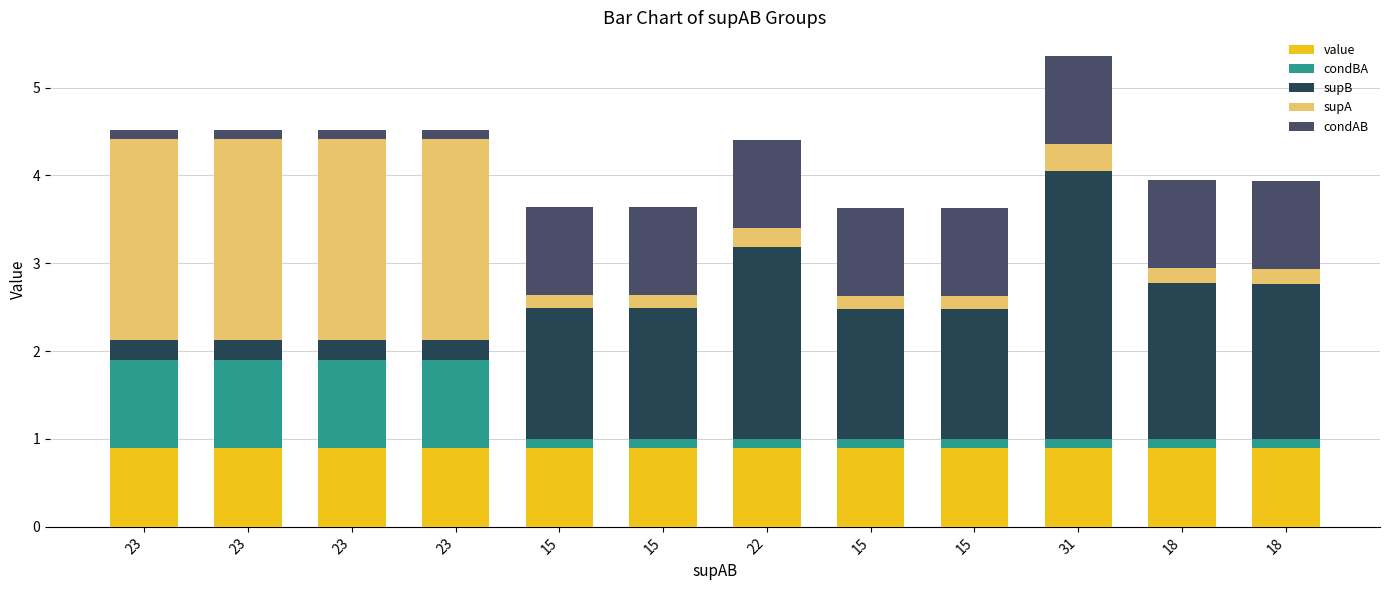

How many bars are there in total?

12